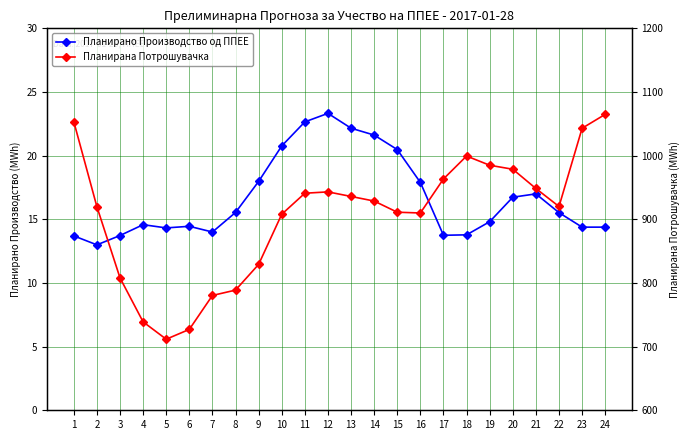

True or false: Планирана Потрошувачка and Планирано Производство од ППЕЕ intersect in this chart.

False